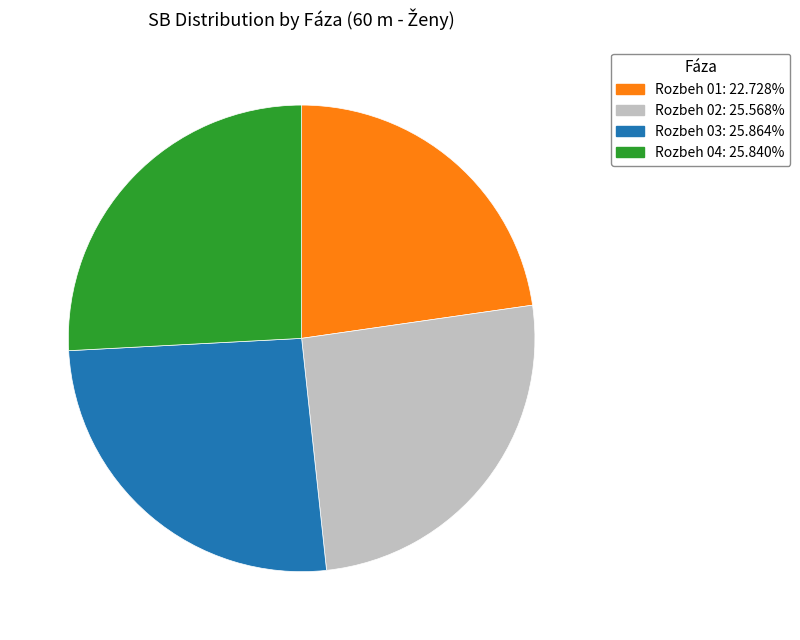

Which slice is the smallest?

Rozbeh 01